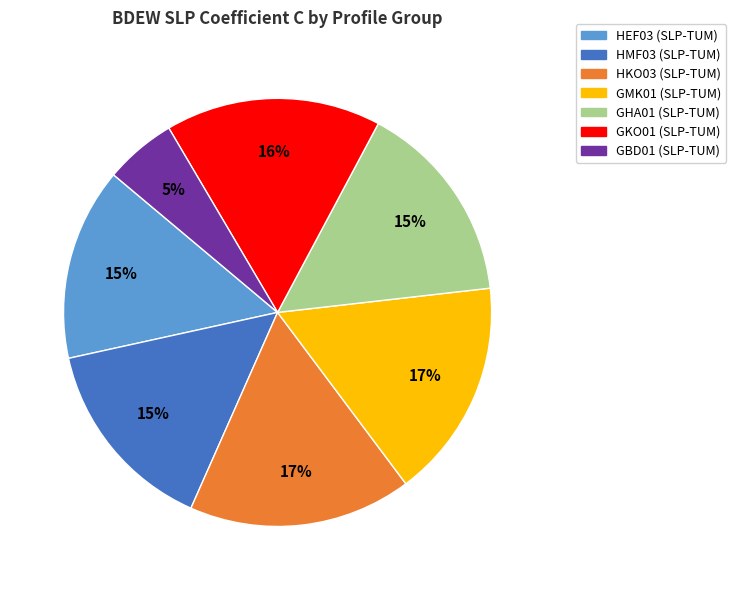

Between HMF03 (SLP-TUM) and GKO01 (SLP-TUM), which is larger?

GKO01 (SLP-TUM)